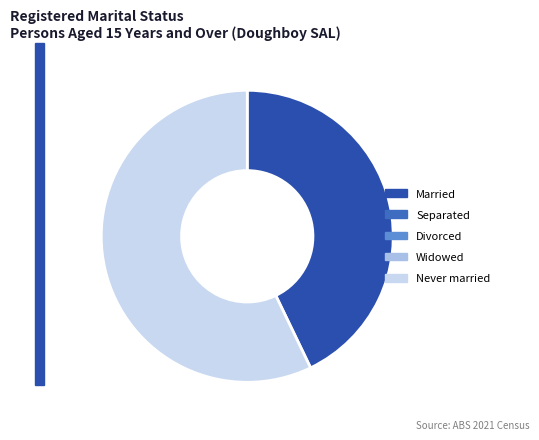

Does any single category account for the majority?

Yes